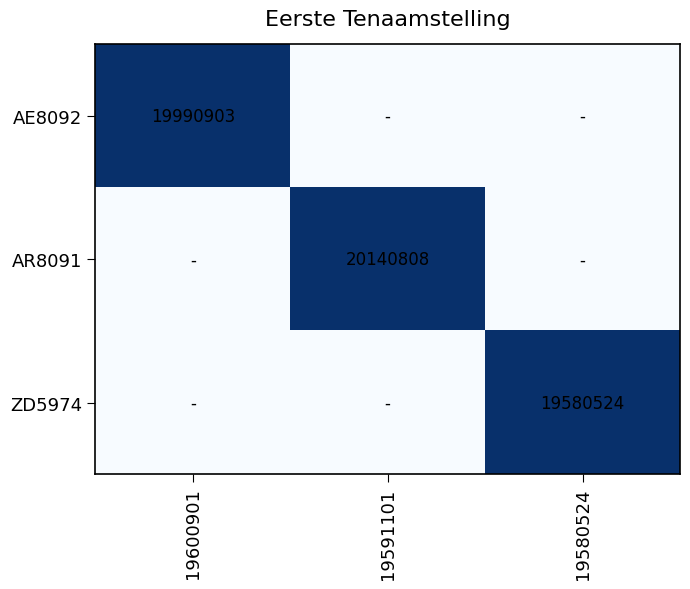

True or false: AE8092 has a value of 8792035 at 19600901.

False